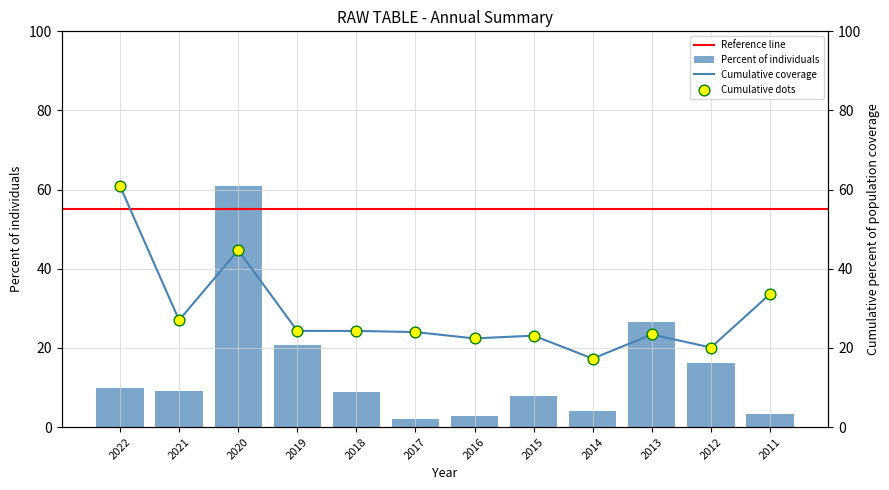

Approximately how many times larger is the value at 2020 compared to 2016?

22.8